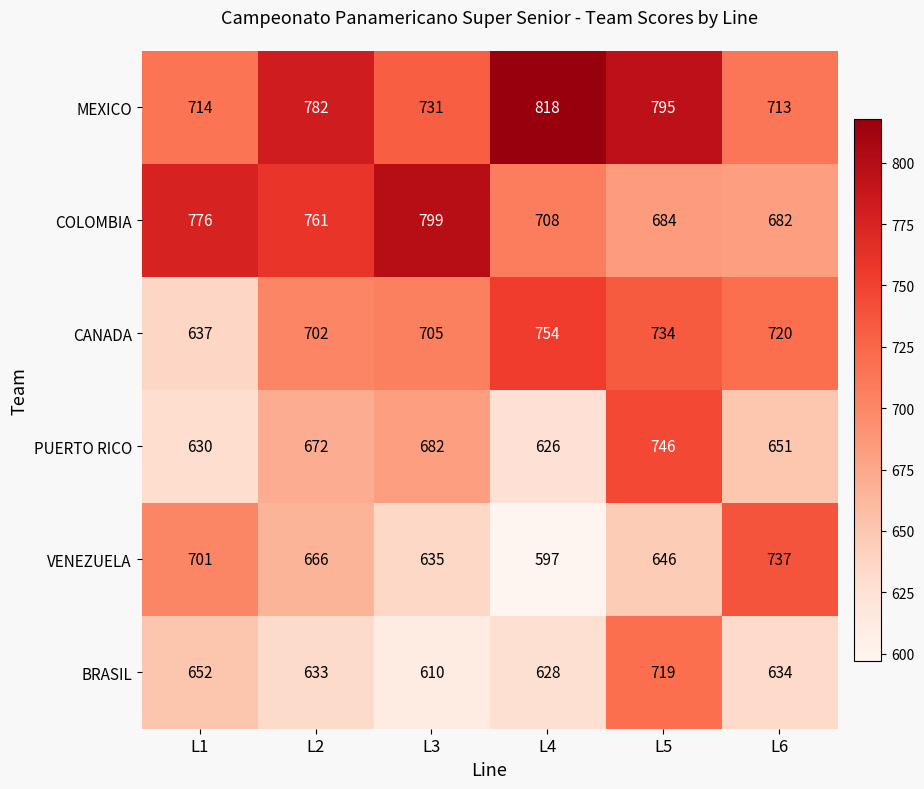

Is the value of VENEZUELA at L1 greater than the value of MEXICO at L6?

No